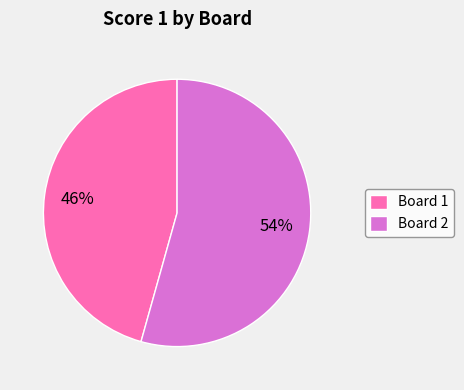

Approximately how many times larger is the value at Board 2 compared to Board 1?

1.2